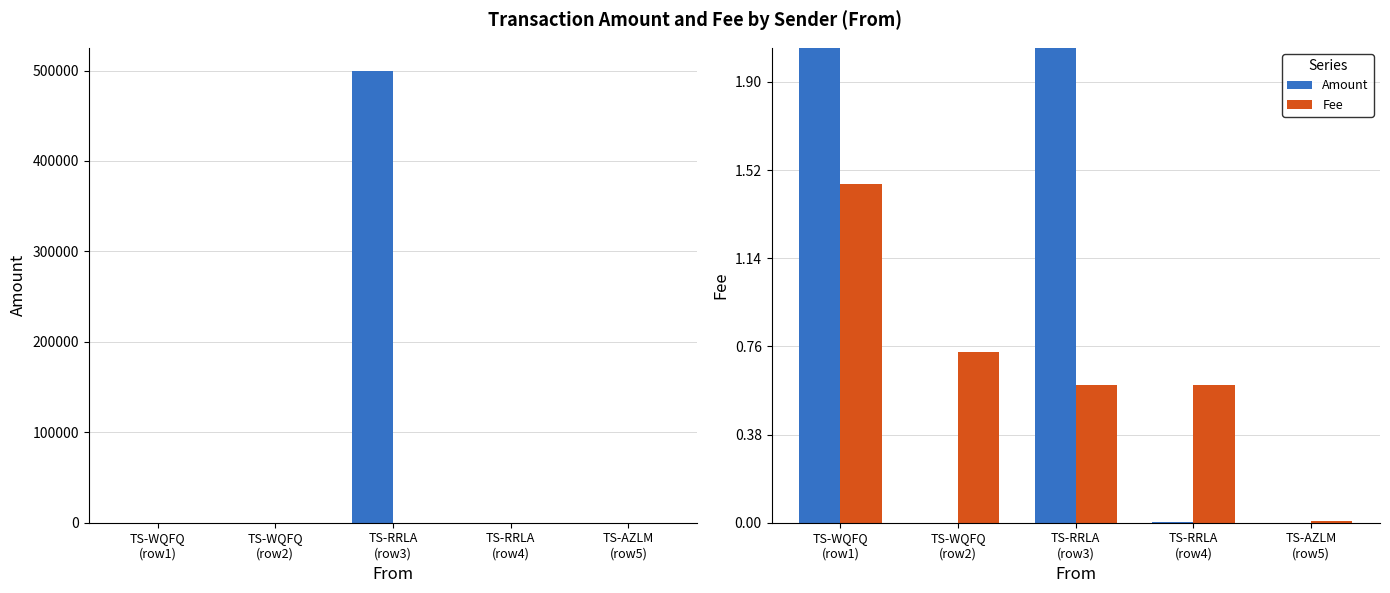

What is the value of the Amount bar at the 1st from the left?

10.0